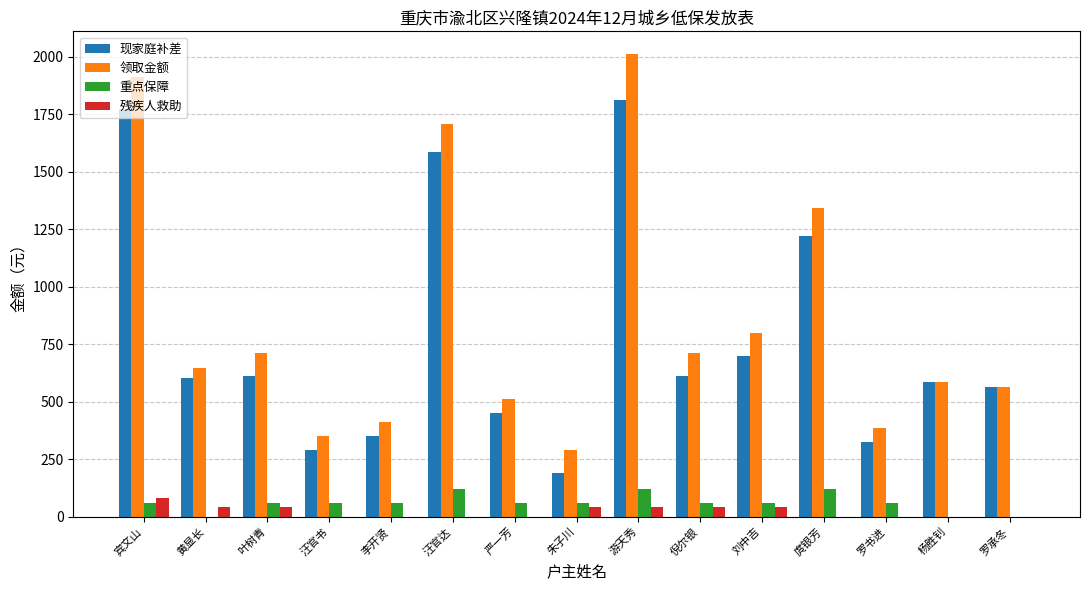

What is the maximum value for 现家庭补差?

1809